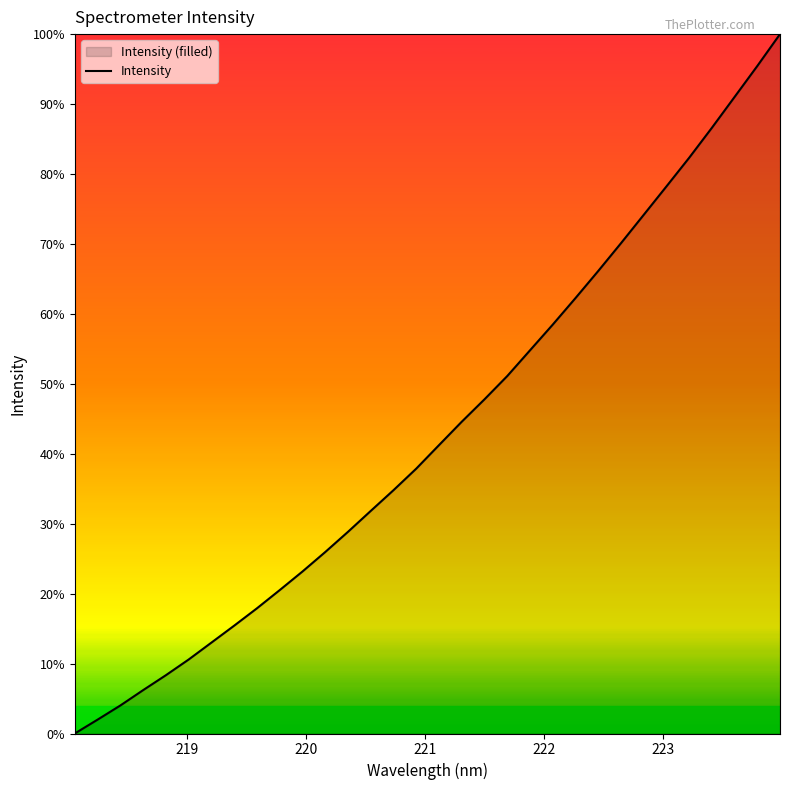

What is the difference between the maximum and minimum values?

100.0